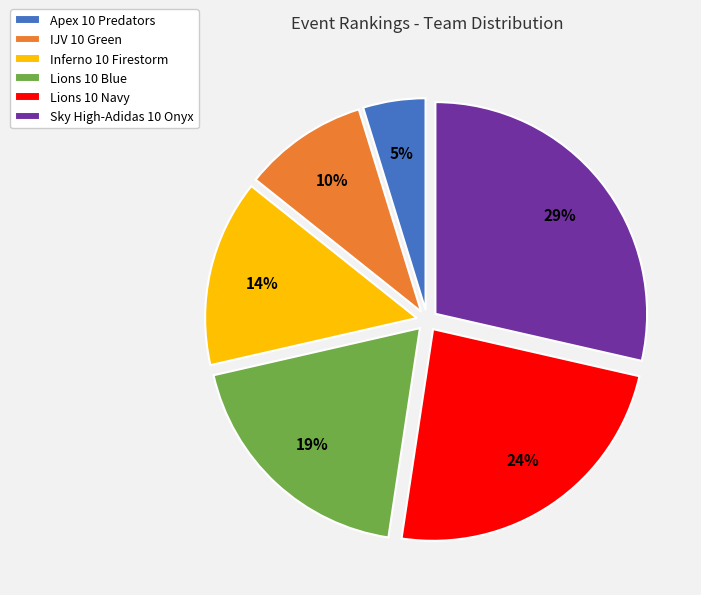

Is the sum of Lions 10 Blue and Inferno 10 Firestorm greater than half?

No